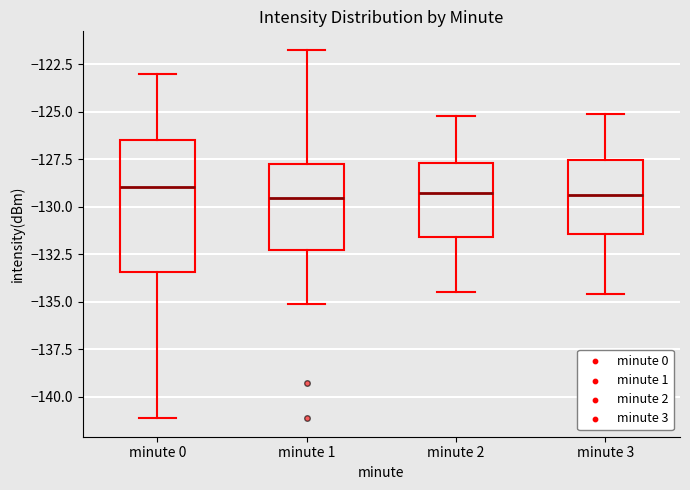

Where does the median line of the box for minute 2 sit on the y-axis? The values are not printed on the chart, so give them approximately, as read against the axis.

-129.0